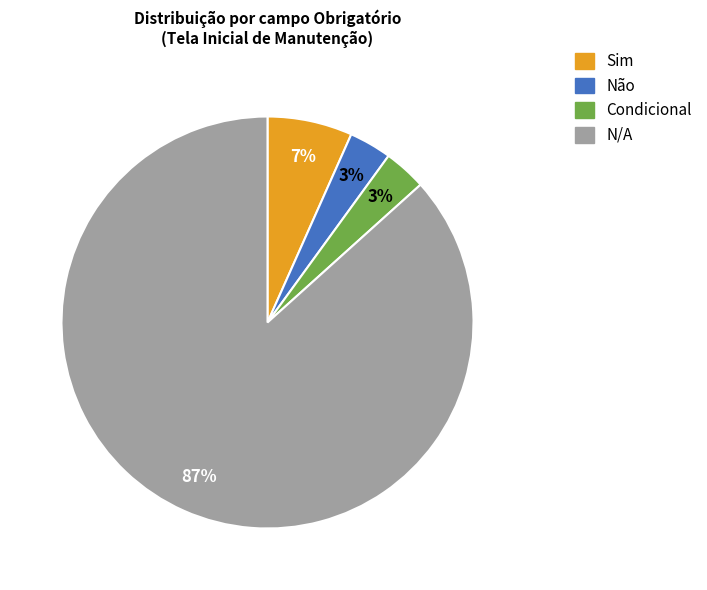

Between N/A and Sim, which is larger?

N/A